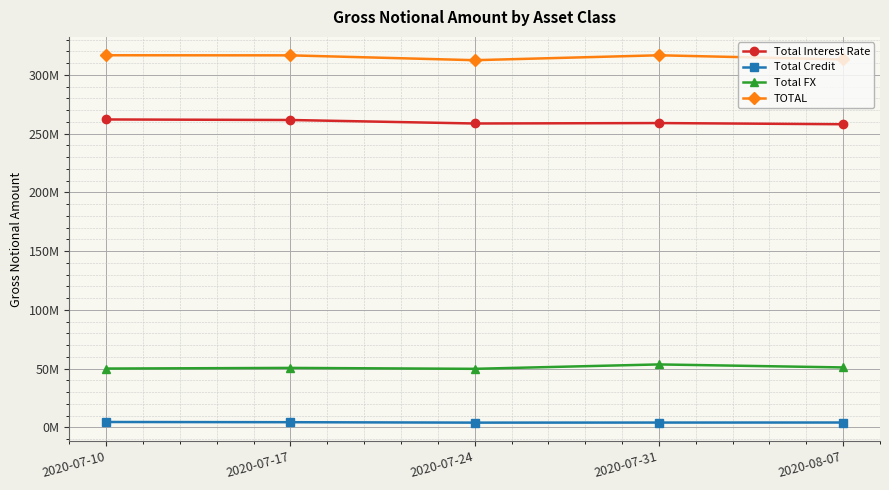

At which category is the sum across all series the highest?

2020-07-10